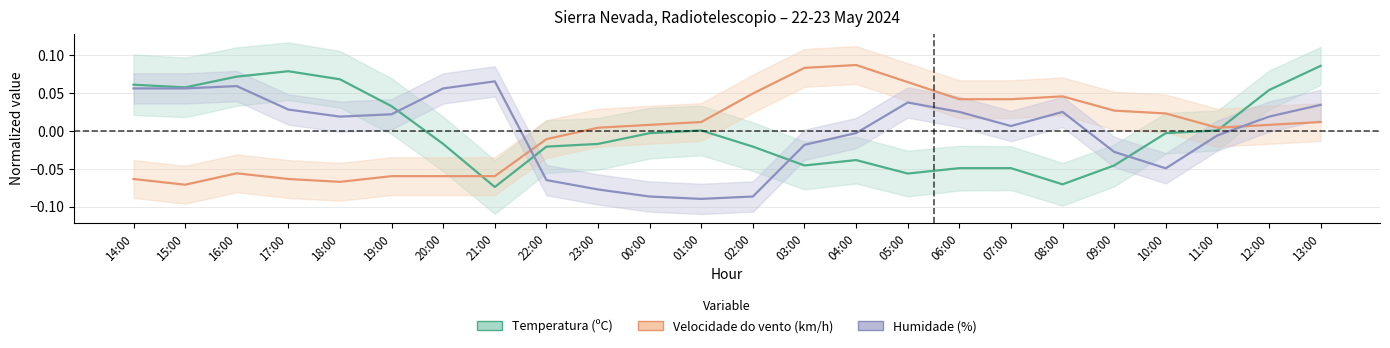

How many values in the Humidade (%) series are below 0?

10